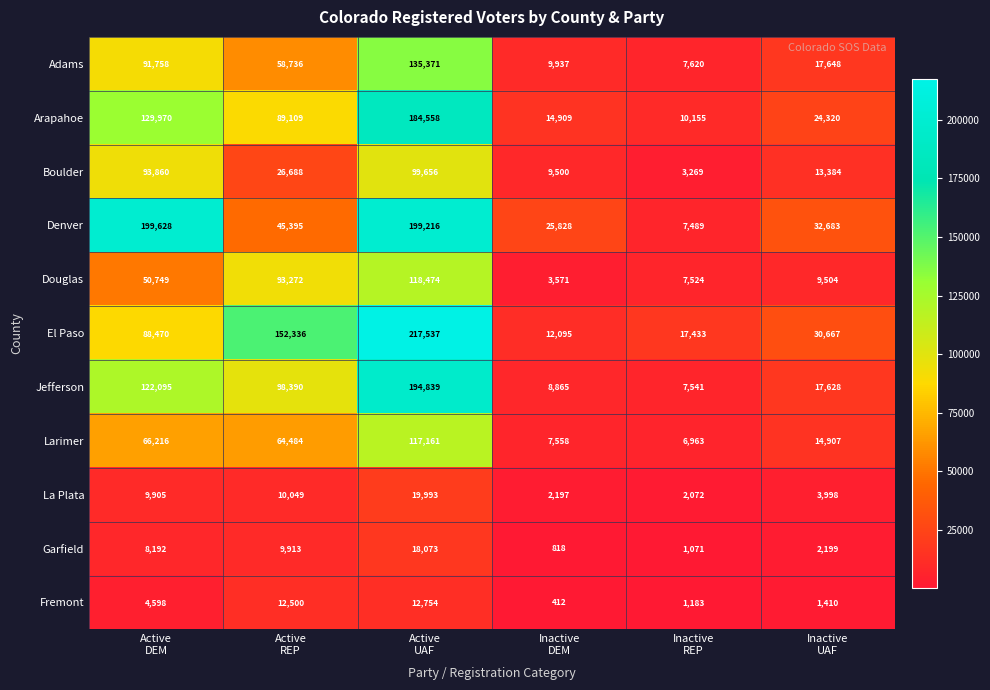

What is the greatest value displayed?

217537